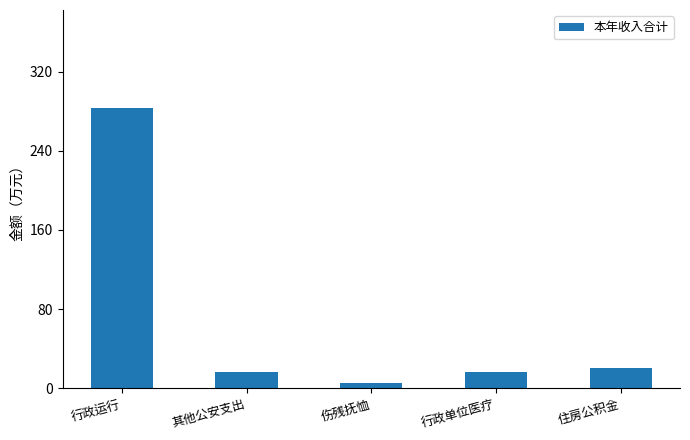

The chart shows a value of 181.6 at 行政运行. True or false?

False